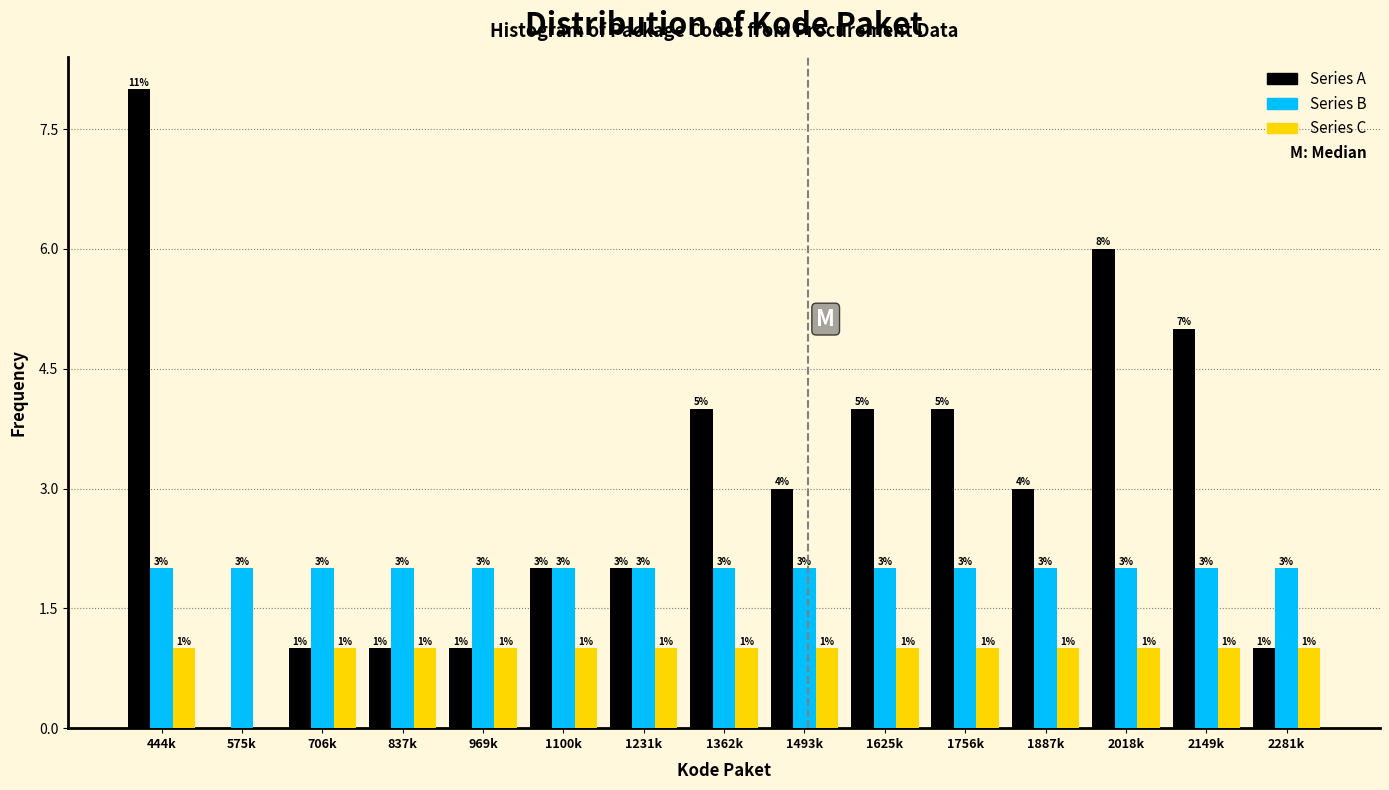

Reading left to right, extract all data points from this chart.

Series A: 444k=8	575k=0	706k=1	837k=1	969k=1	1100k=2	1231k=2	1362k=4	1493k=3	1625k=4	1756k=4	1887k=3	2018k=6	2149k=5	2281k=1
Series B: 444k=2	575k=2	706k=2	837k=2	969k=2	1100k=2	1231k=2	1362k=2	1493k=2	1625k=2	1756k=2	1887k=2	2018k=2	2149k=2	2281k=2
Series C: 444k=1	575k=0	706k=1	837k=1	969k=1	1100k=1	1231k=1	1362k=1	1493k=1	1625k=1	1756k=1	1887k=1	2018k=1	2149k=1	2281k=1